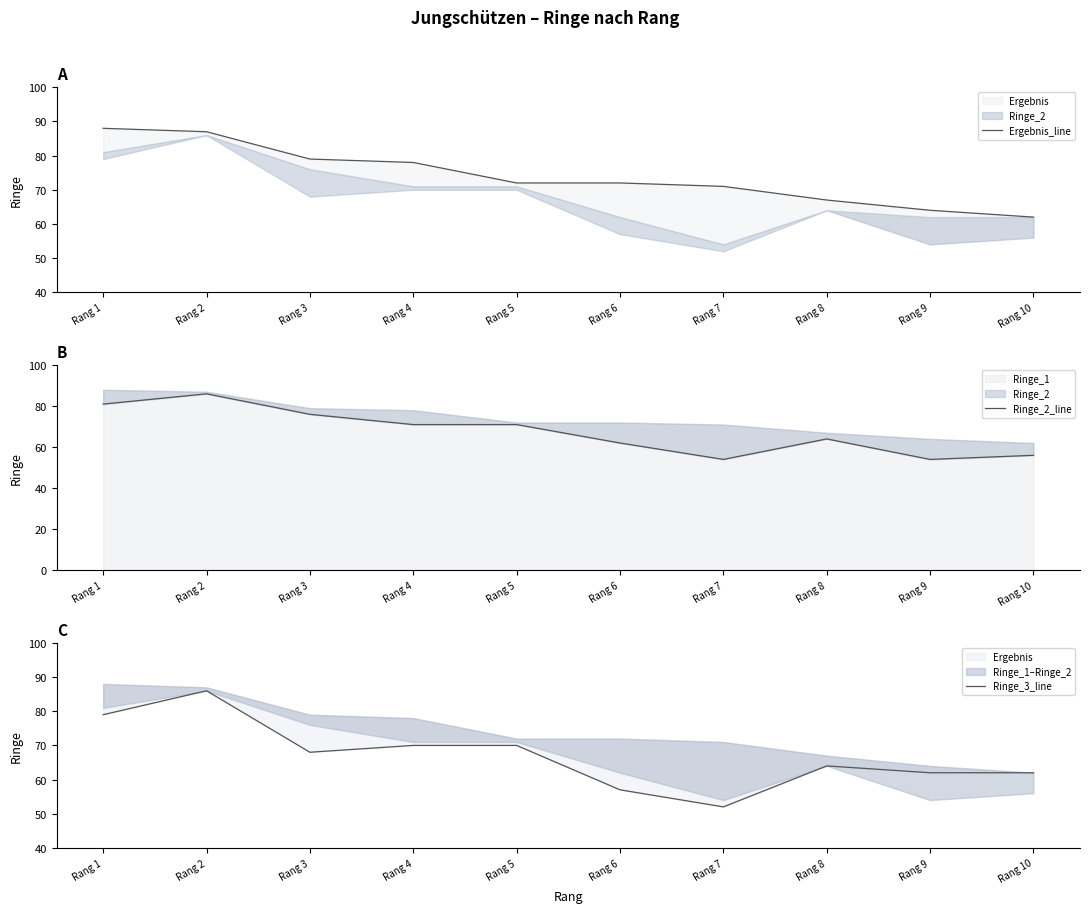

At which category does Ringe_2_line reach its first local valley?

Rang 7